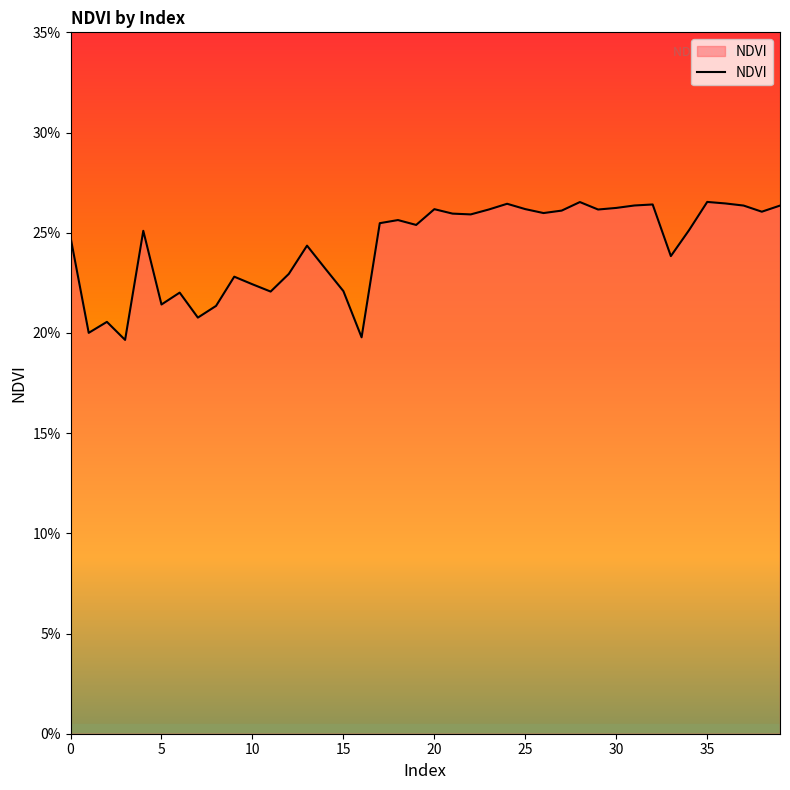

Is this an area chart (filled region under the line)?

Yes